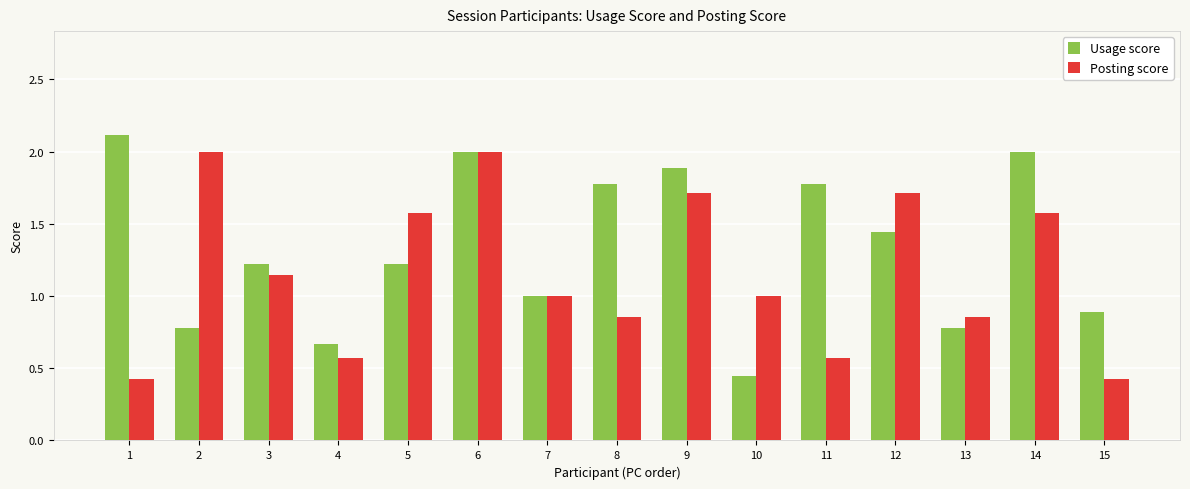

The value of Posting score at 10 is 0.6. True or false?

False